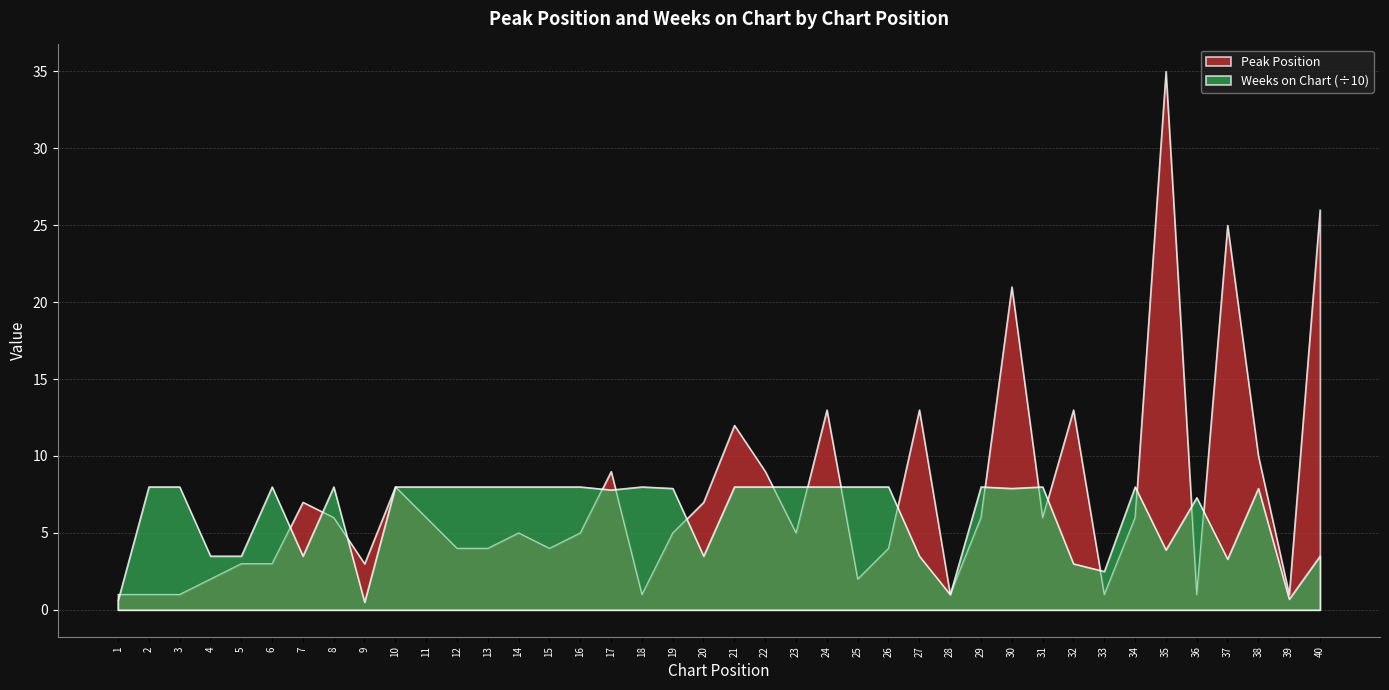

Does the chart display data point markers on the line(s)?

No